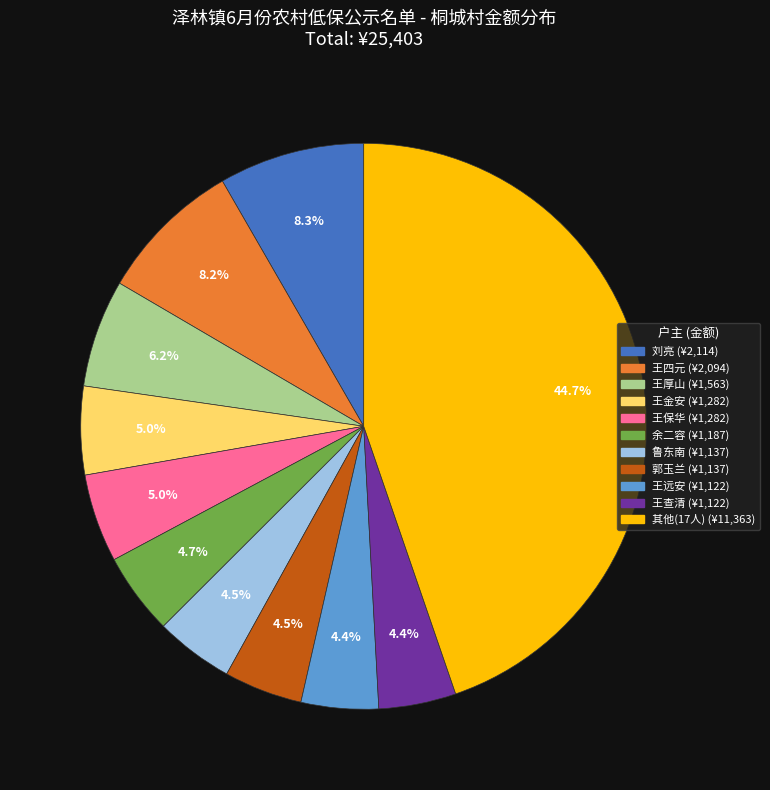

How many slices are in this pie chart?

11